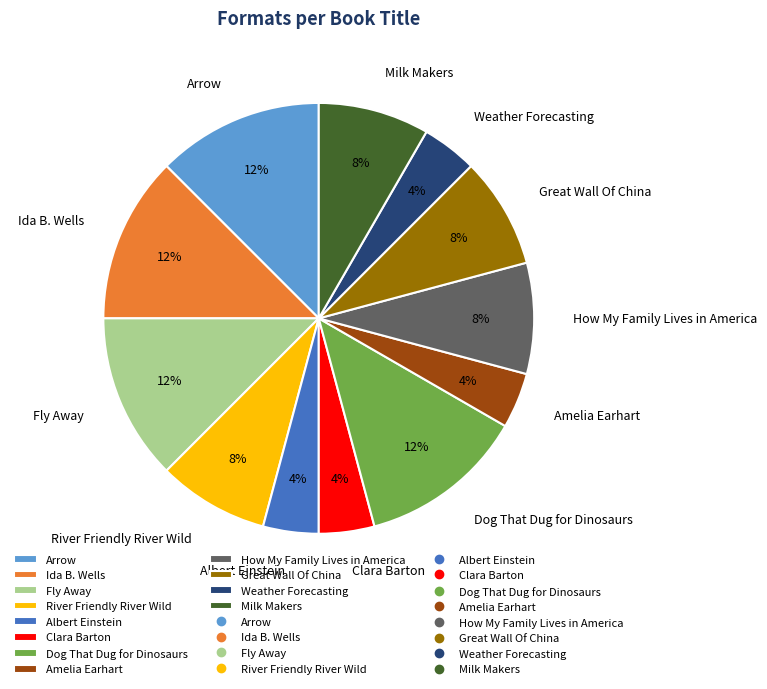

Is Fly Away the majority of the pie?

No